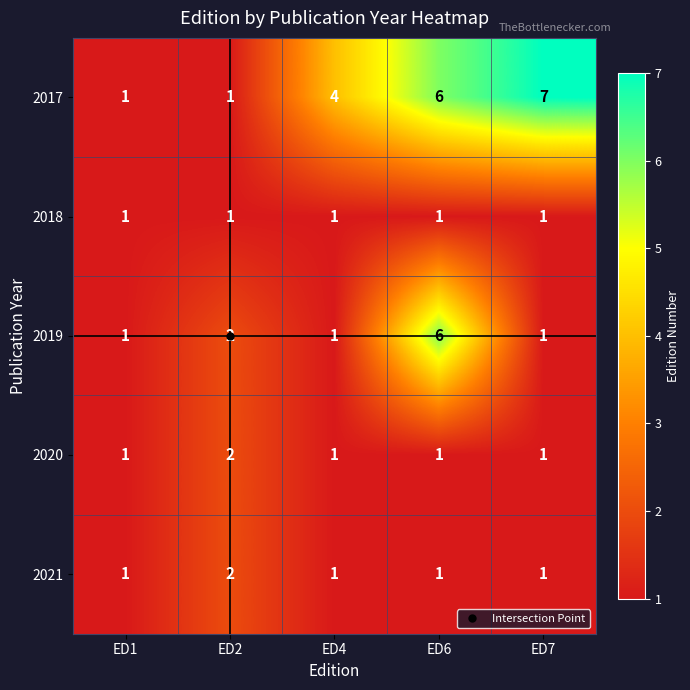

At which category is the sum across all series the highest?

ED6